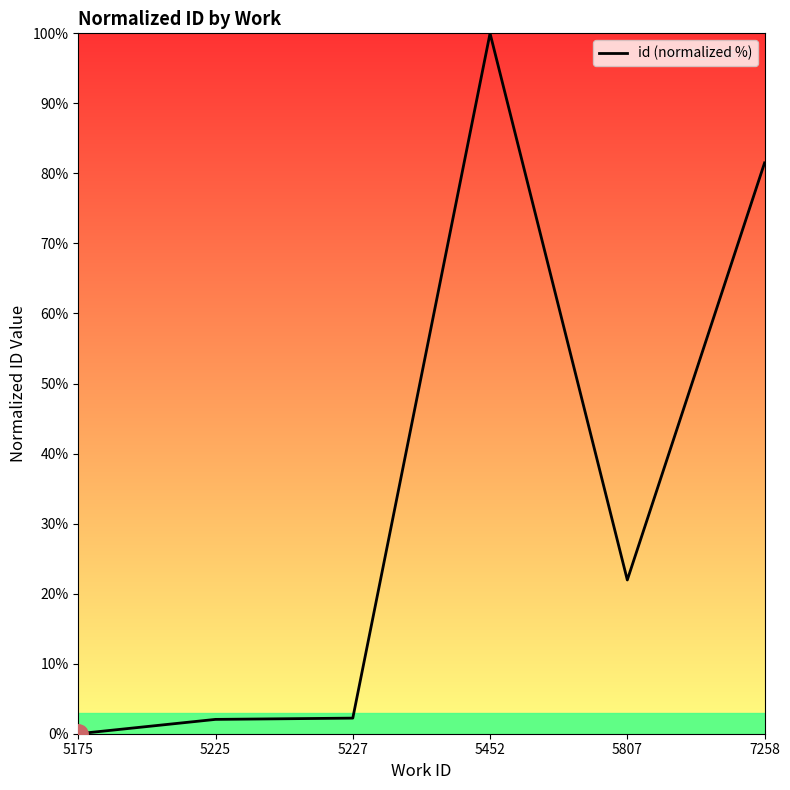

Is it true that the value at 7258 is 119.0?

False